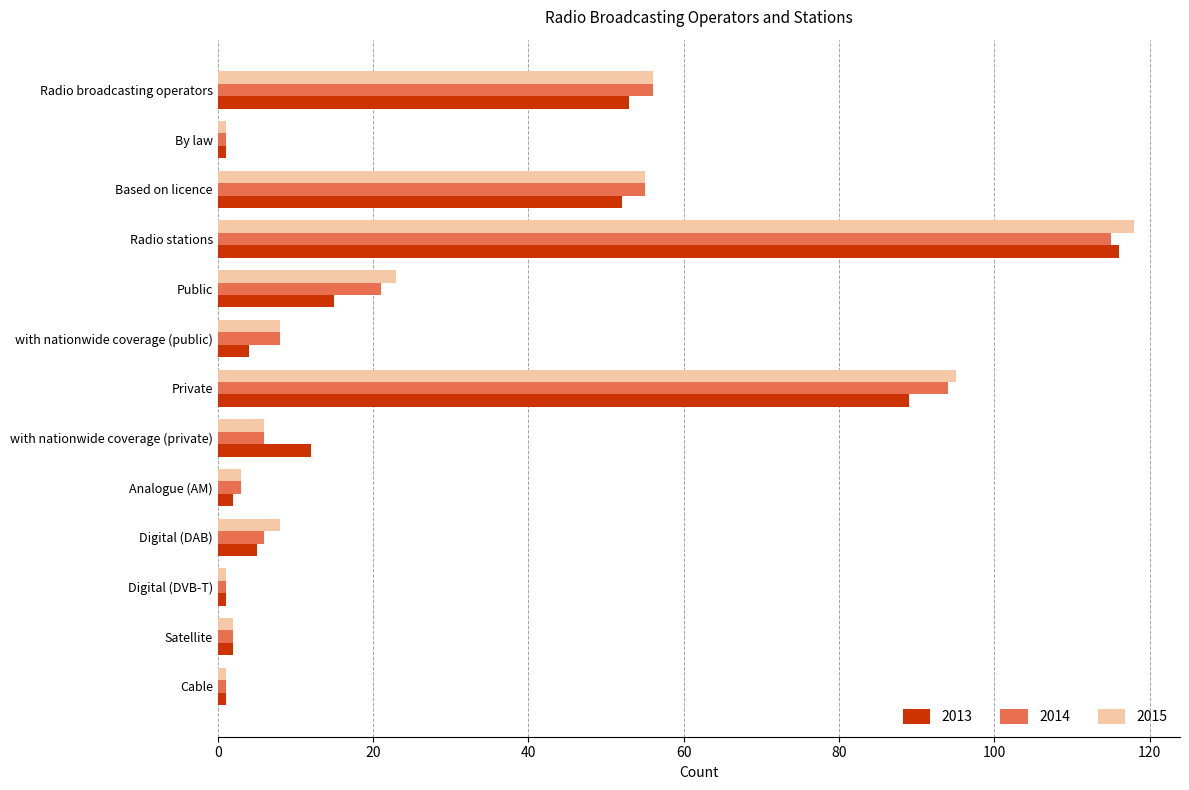

What is the average value of the 2014 series?

28